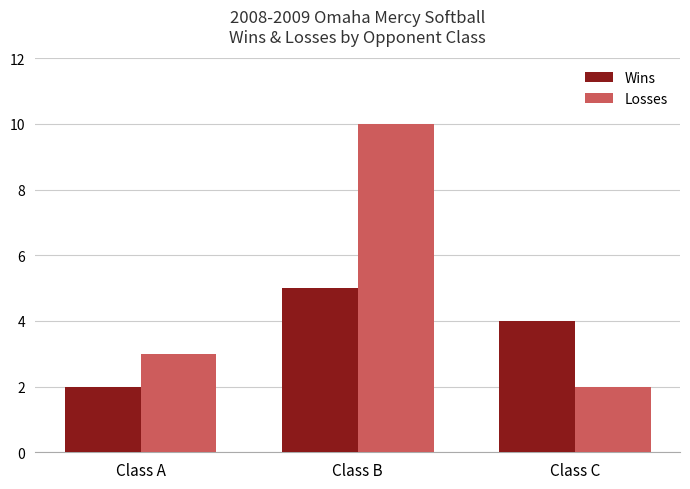

What is the maximum value for Wins?

5